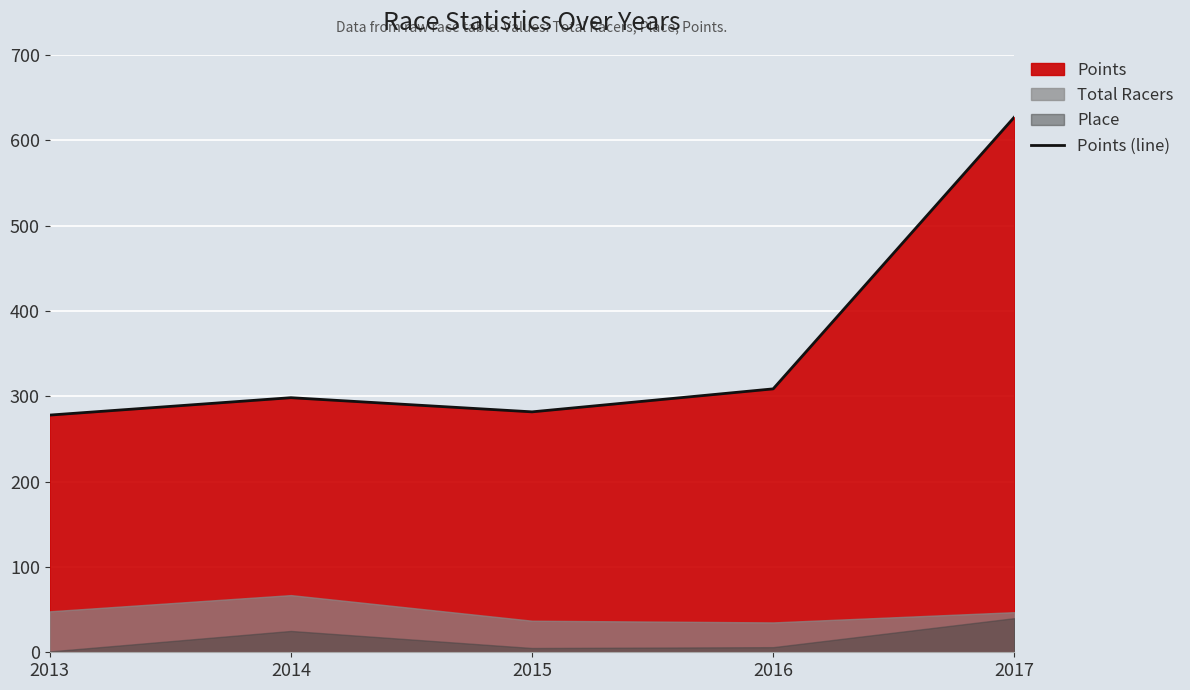

The value at 2015 is 281.8. True or false?

True